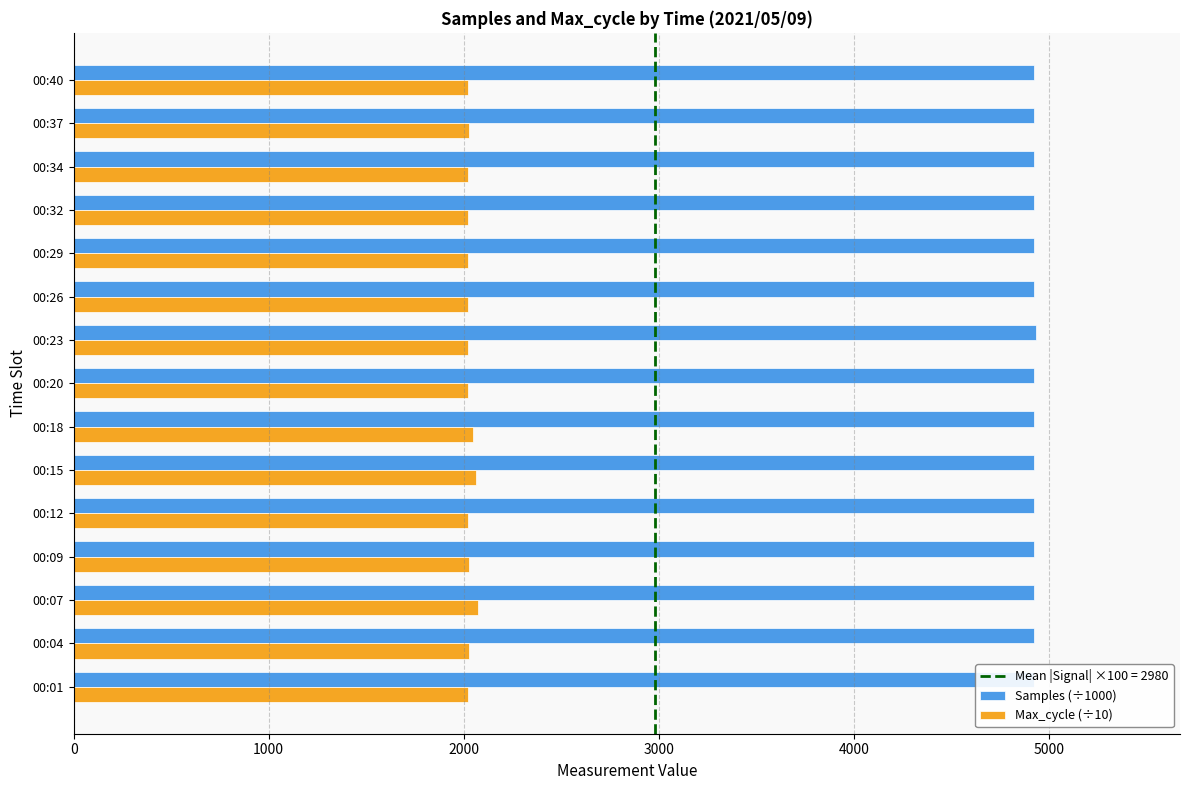

Rank the series by their maximum value, from highest to lowest.

Samples (÷1000), Max_cycle (÷10)